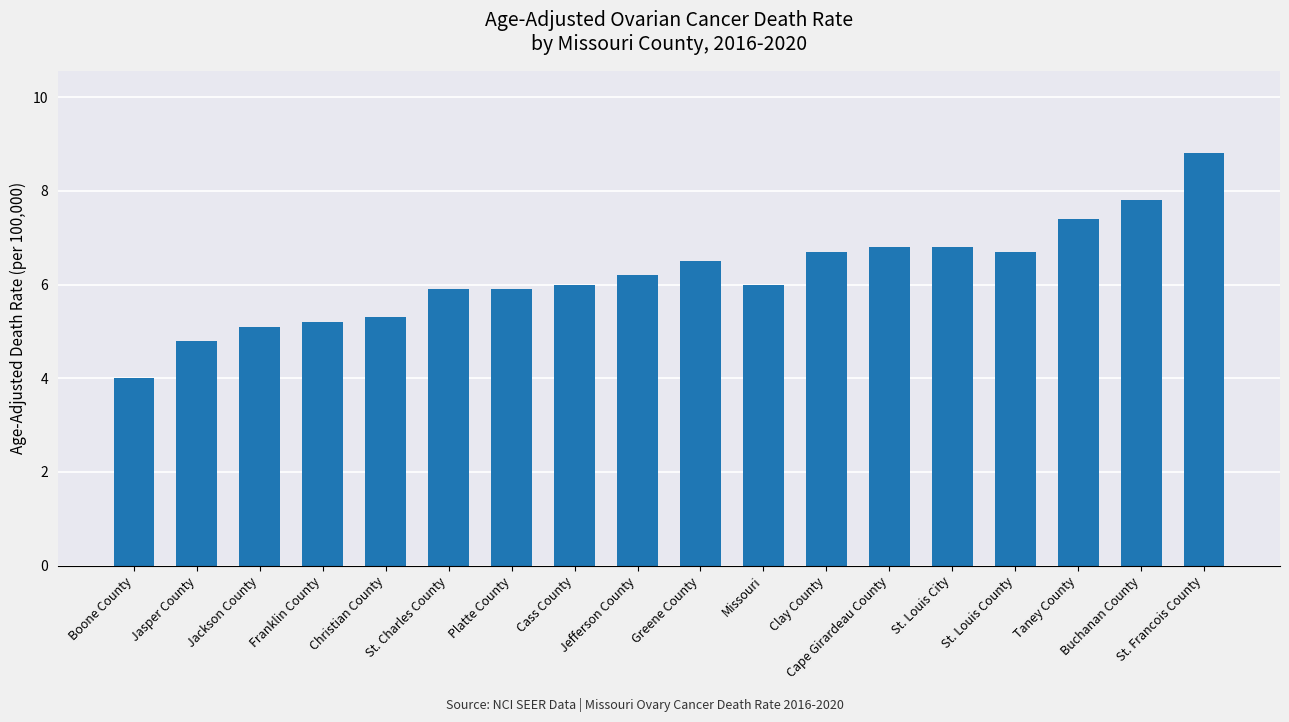

How many categories are shown in the chart?

18